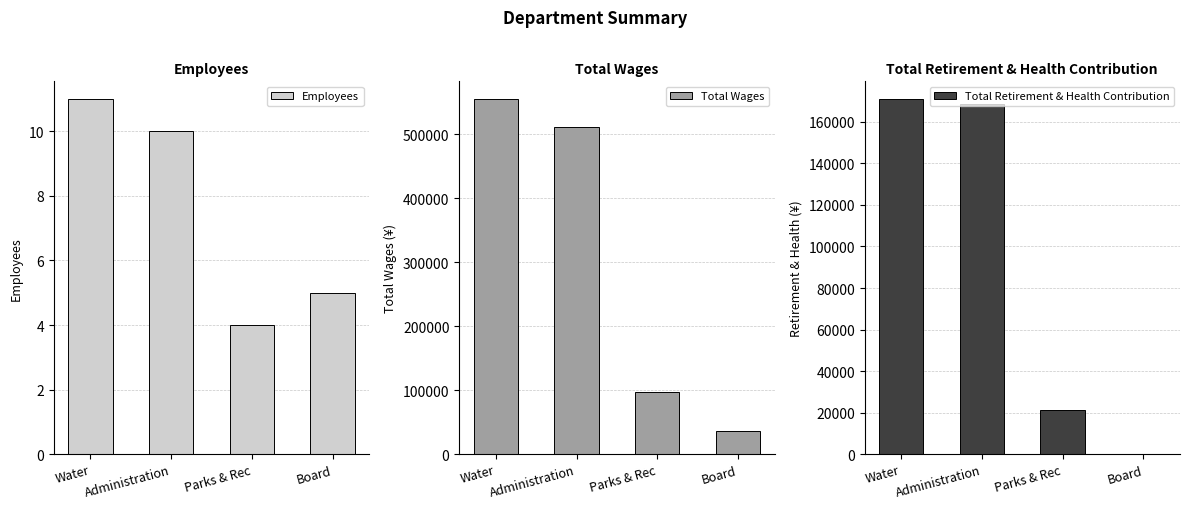

Which series has the largest total across all categories?

Total Wages